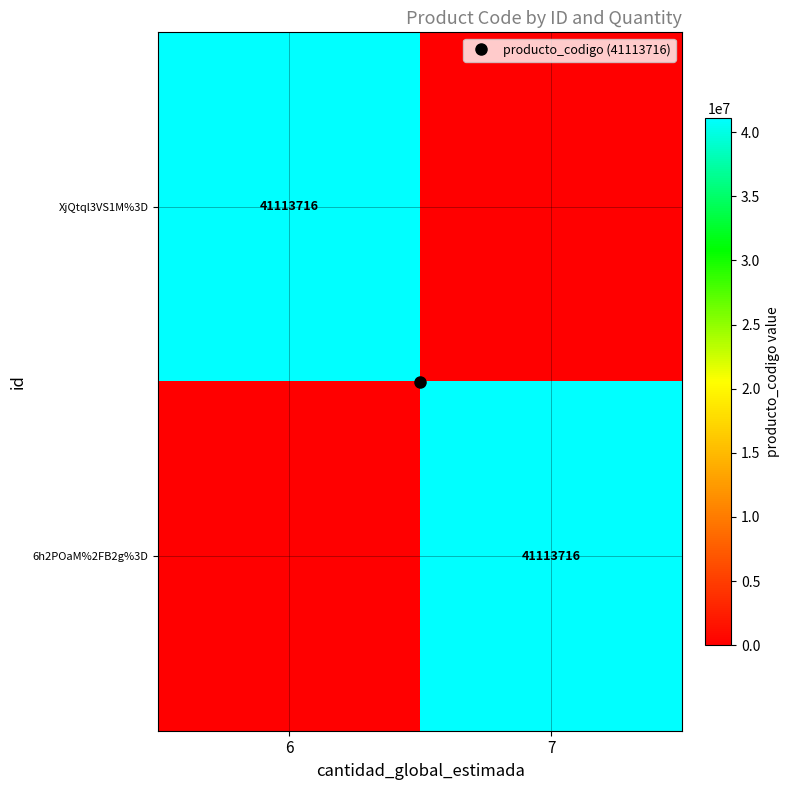

Is the value of 6h2POaM%2FB2g%3D at 6 greater than the value of XjQtql3VS1M%3D at 6?

No